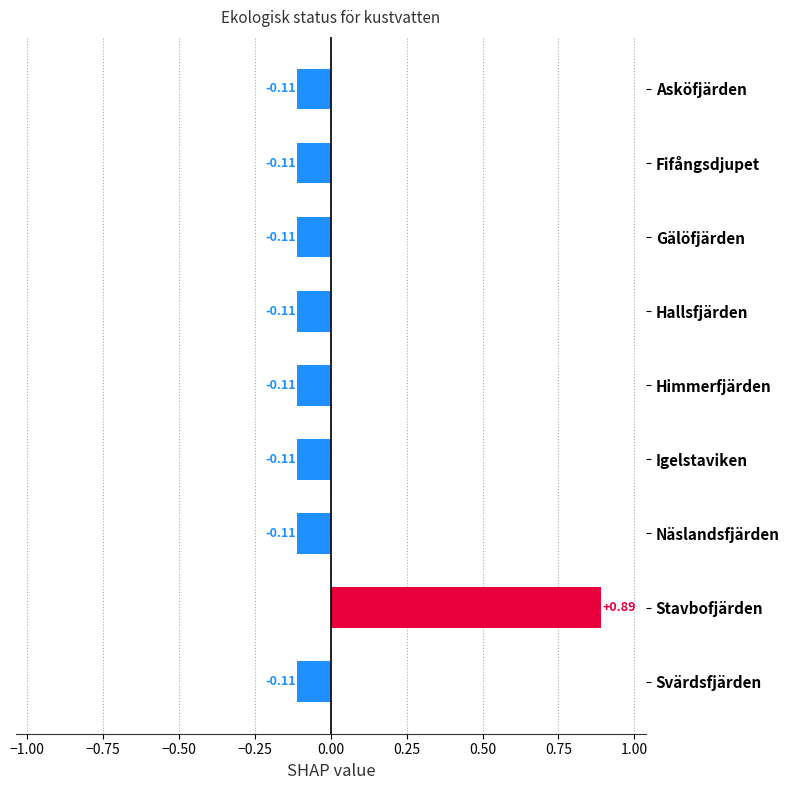

What is the label of the 2nd bar from the top?

Fifångsdjupet